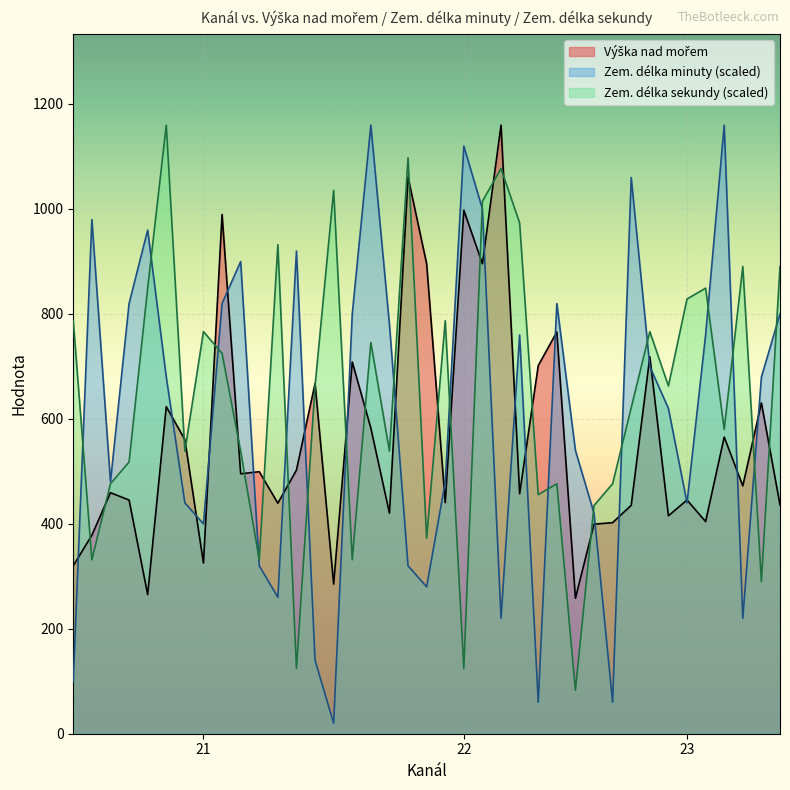

What is the maximum value shown in the chart?

1159.0